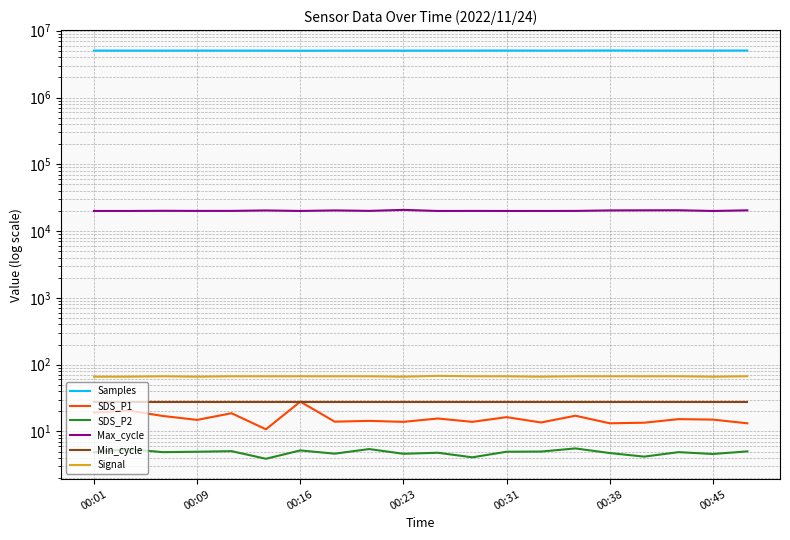

How many lines are shown in the chart?

6